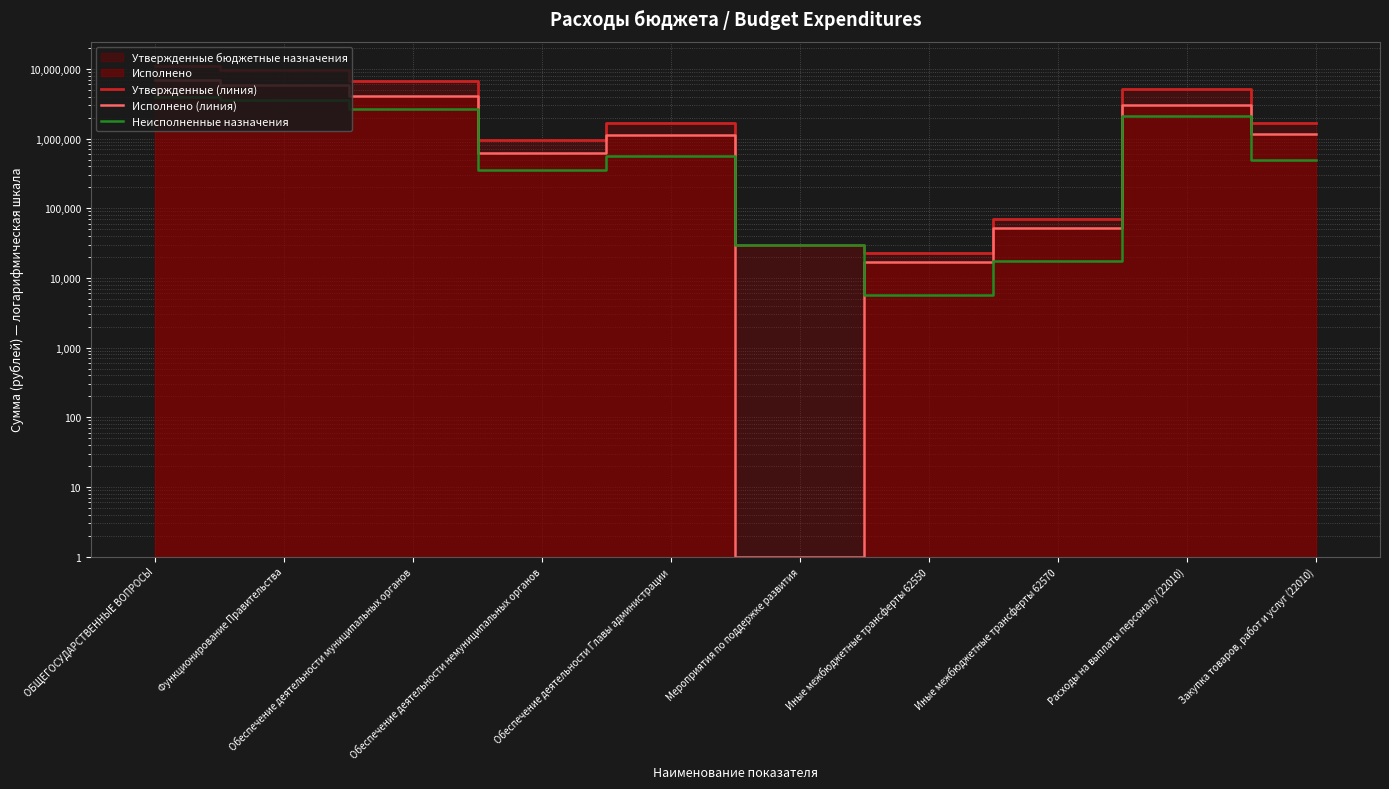

Where does the Неисполненные назначения series first go above 563542?

ОБЩЕГОСУДАРСТВЕННЫЕ ВОПРОСЫ